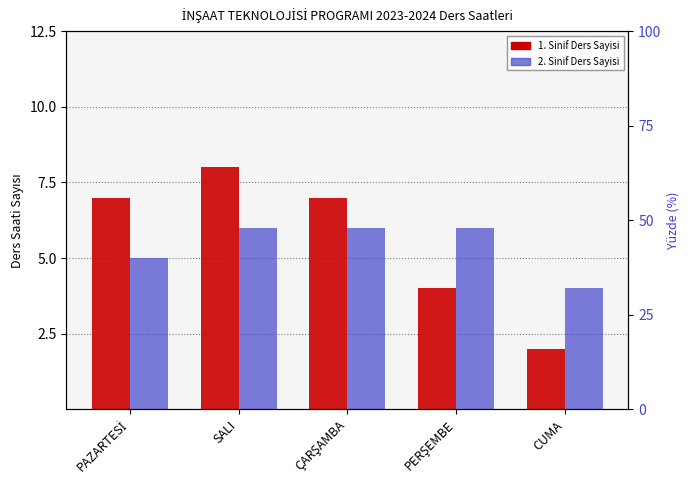

Reading right to left, list all the values displayed in this chart.

1. Sinif Ders Sayisi: CUMA=2	PERŞEMBE=4	ÇARŞAMBA=7	SALI=8	PAZARTESİ=7
2. Sinif Ders Sayisi: CUMA=4	PERŞEMBE=6	ÇARŞAMBA=6	SALI=6	PAZARTESİ=5